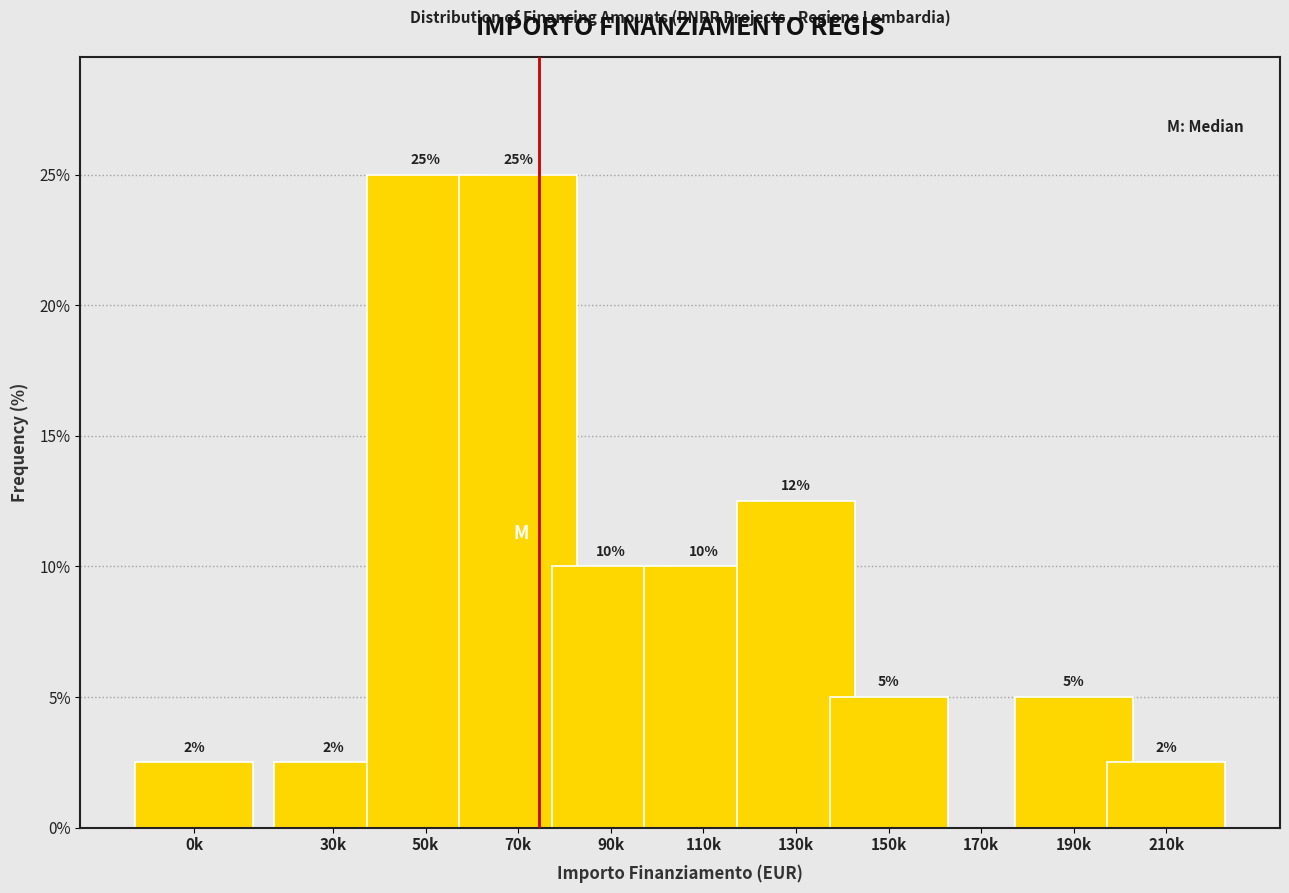

At which label is the value closest to 12?

130k